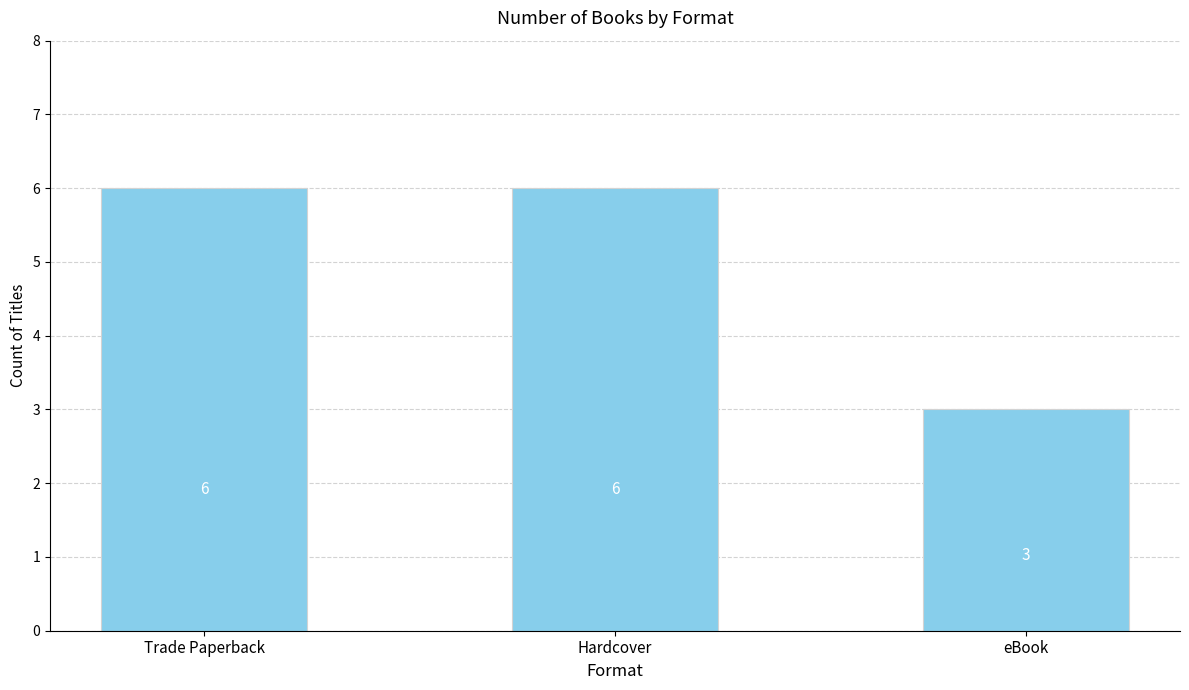

What is the label of the 2nd bar from the left?

Hardcover